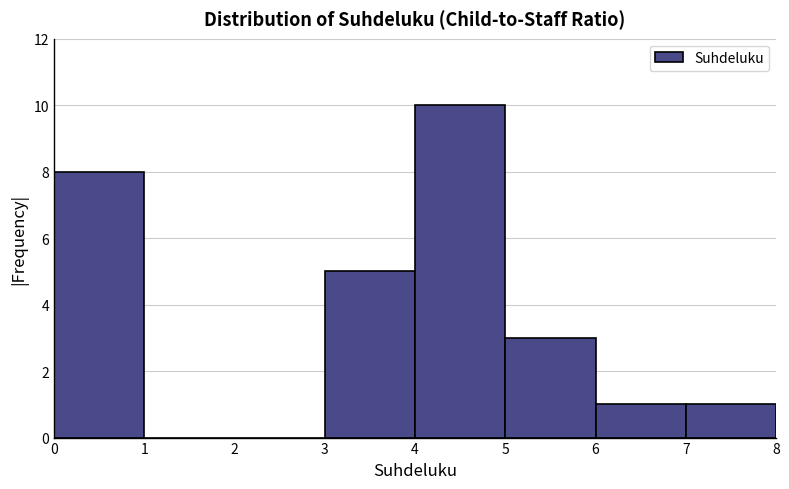

Reading left to right, list every bar in this chart as the range it spans on the x-axis followed by its height. The values are not printed on the chart, so give them approximately, as read against the axis.

0 to 1: 8
1 to 2: 0
2 to 3: 0
3 to 4: 5
4 to 5: 10
5 to 6: 3
6 to 7: 1
7 to 8: 1